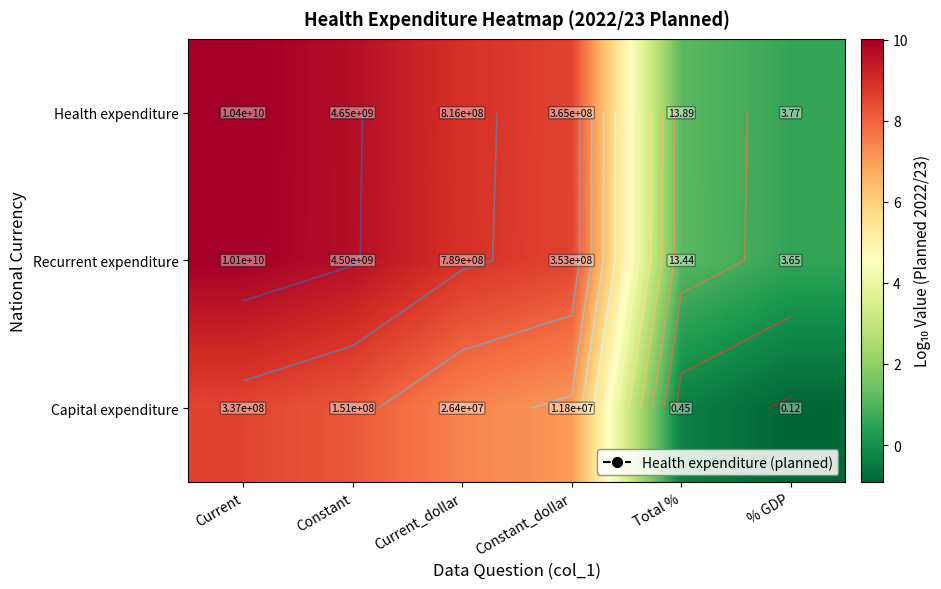

What is the greatest value displayed?

10.0